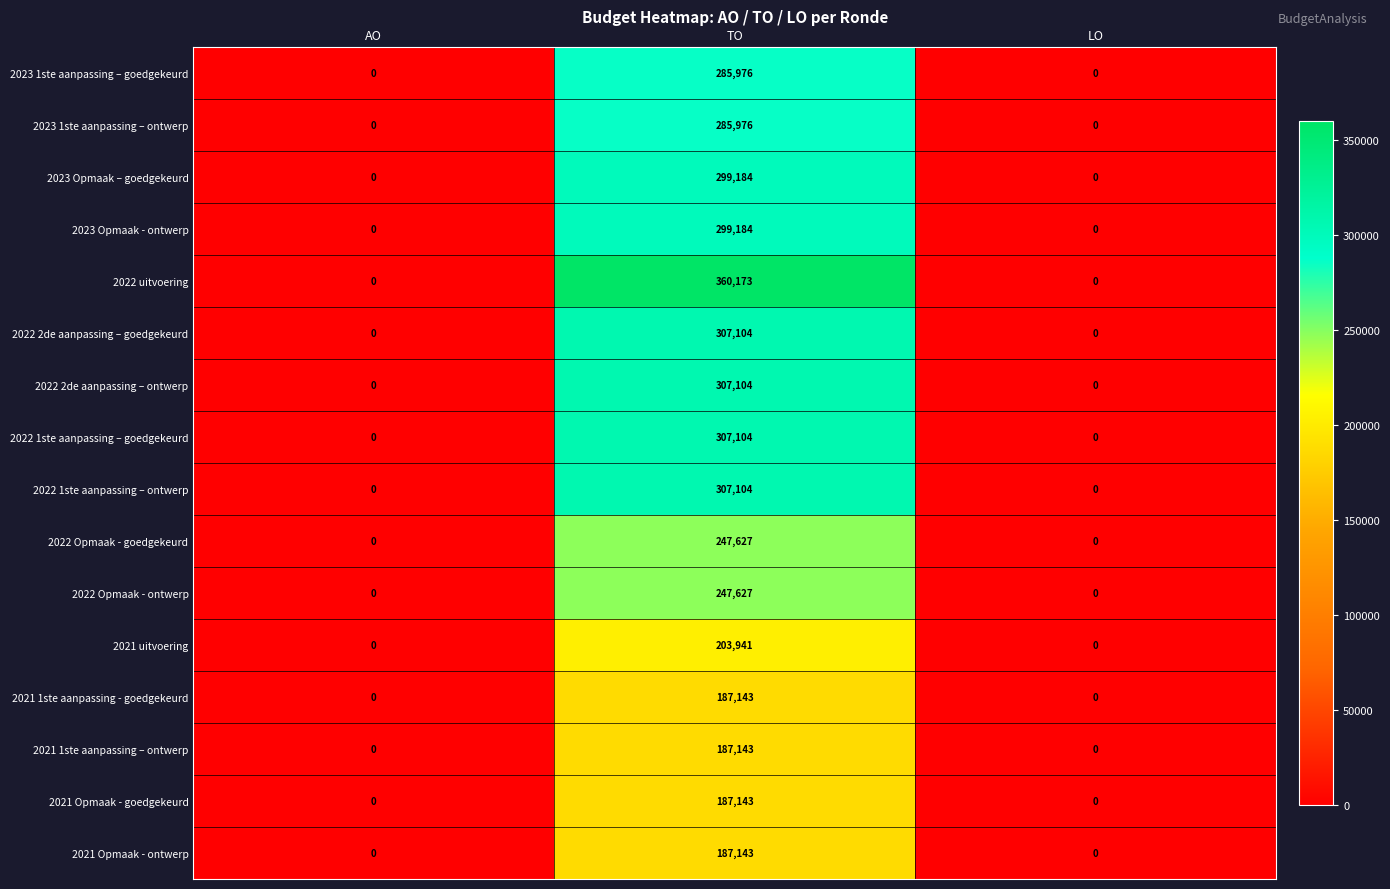

How many distinct data groups are displayed?

16